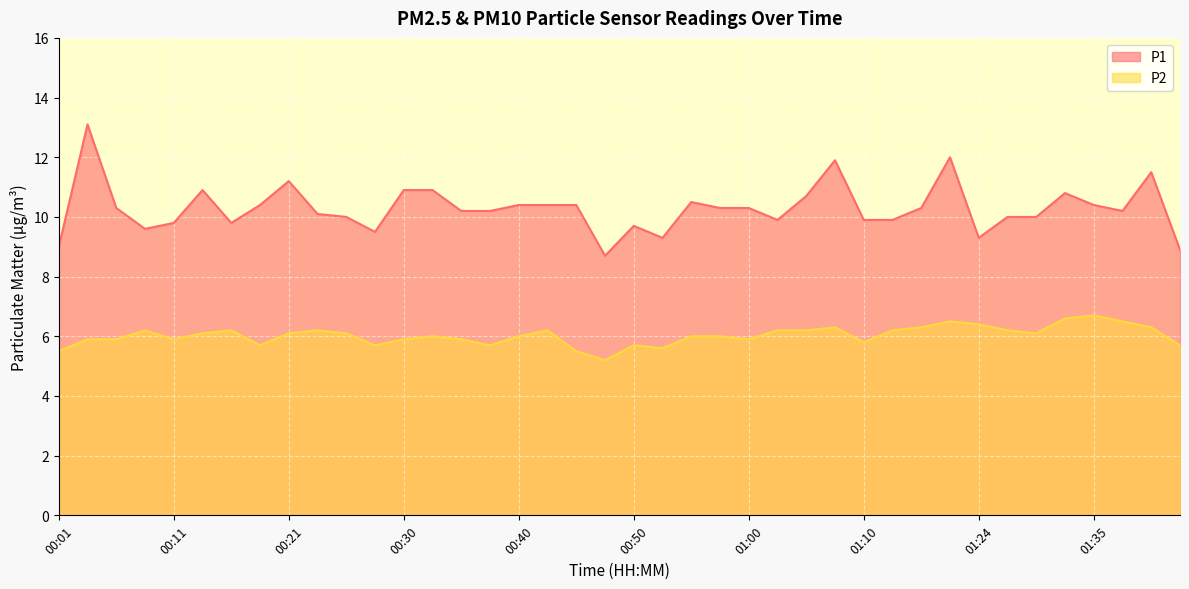

Which series has the largest total across all categories?

P1